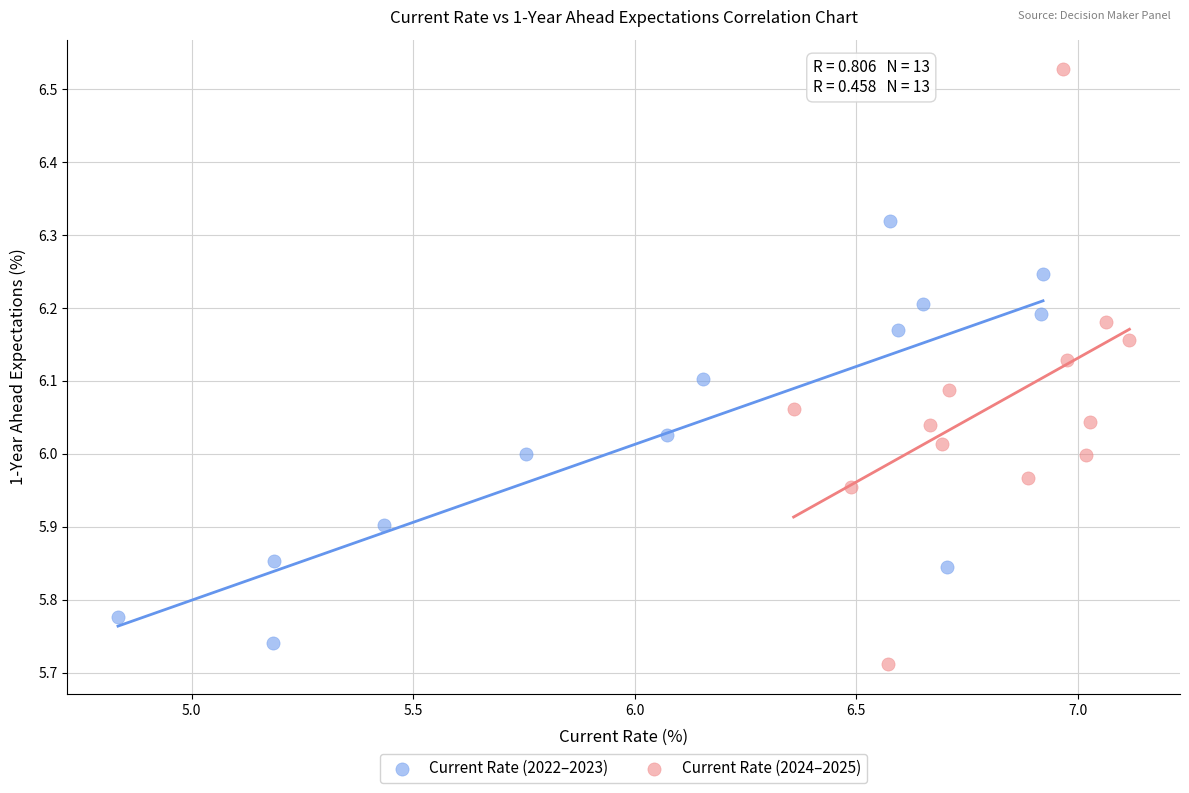

What are all the series names shown in the legend?

Current Rate (2022–2023), Current Rate (2024–2025)